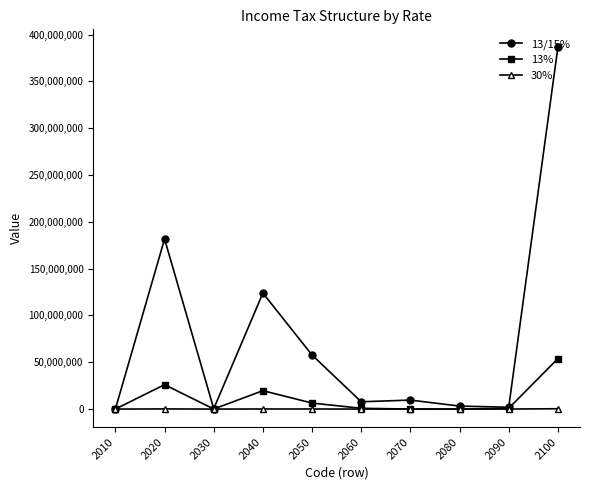

At how many categories does at least one series exceed 89485733?

3